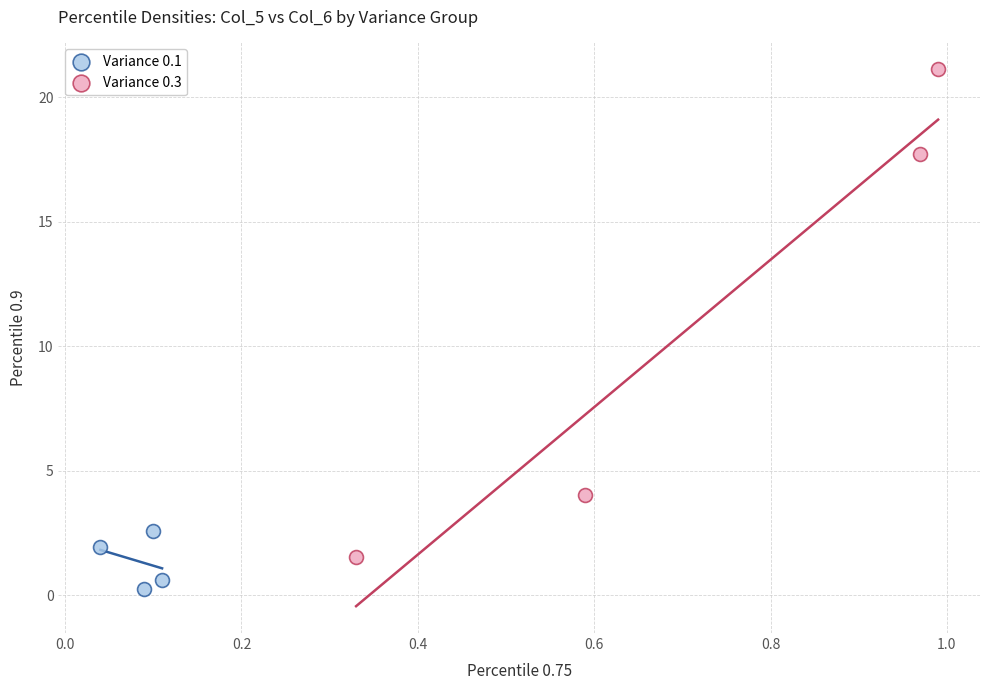

Which series reaches the minimum Y coordinate?

Variance 0.1